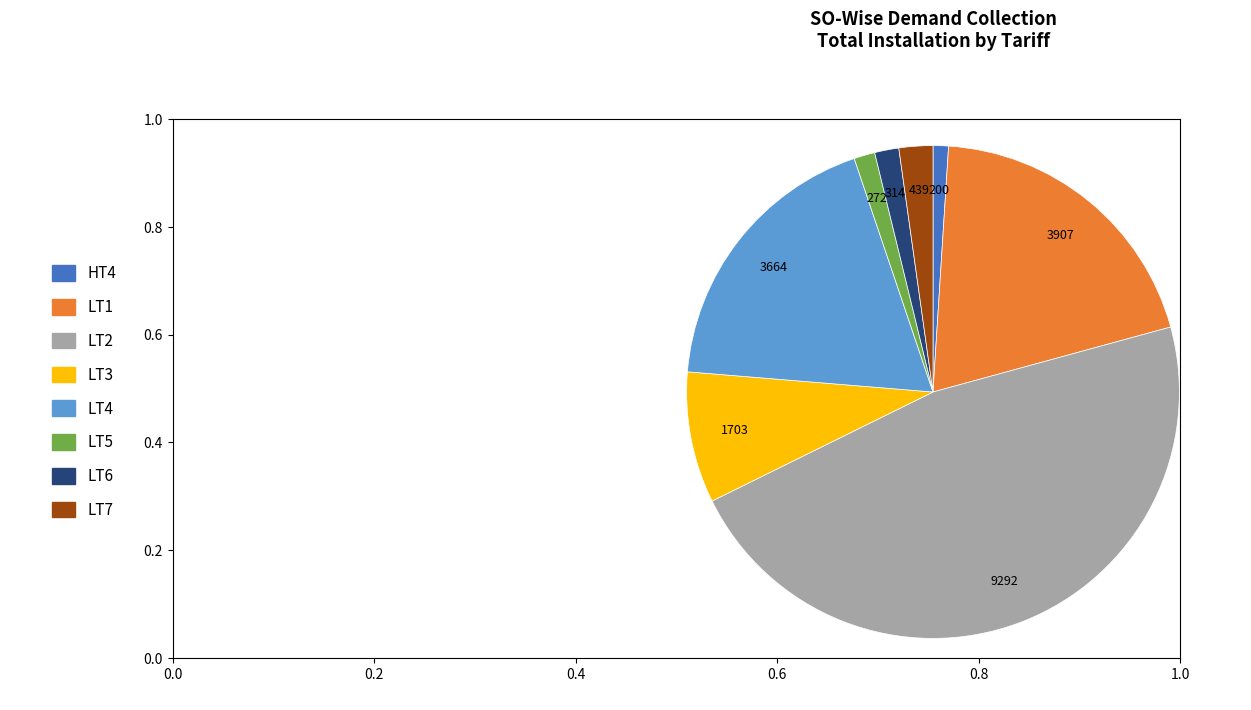

Is there any slice that represents more than half of the pie?

No